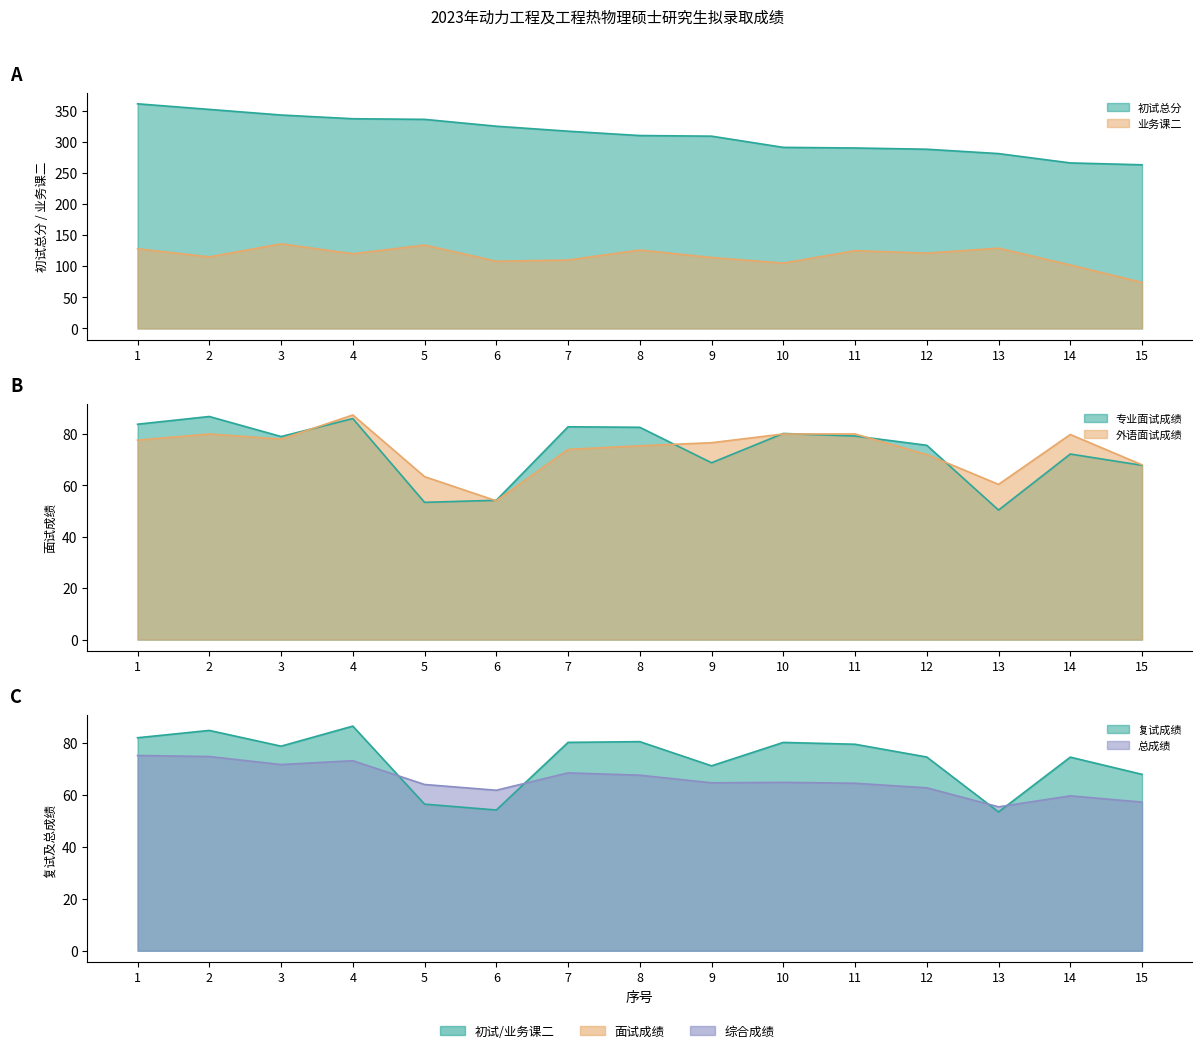

What is the minimum value for 业务课二?

74.0